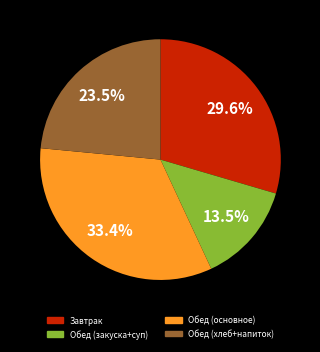

Is there any slice that represents more than half of the pie?

No